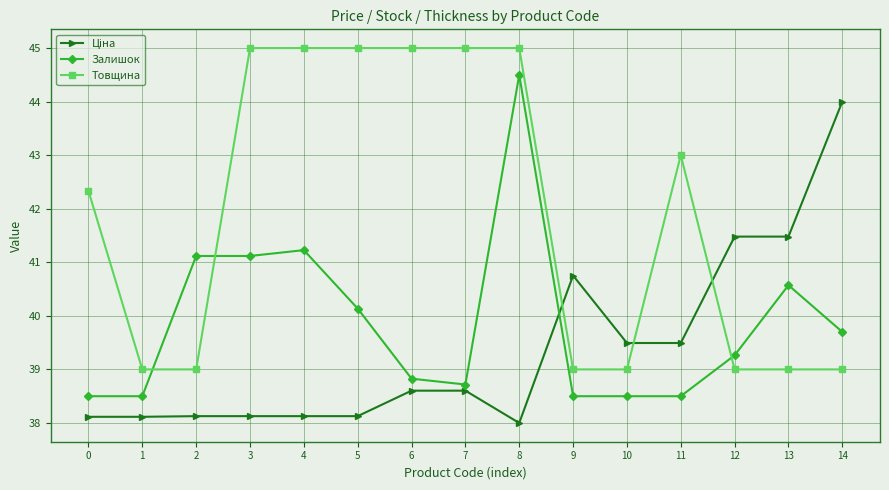

What value does the Товщина series have at 13?

39.0